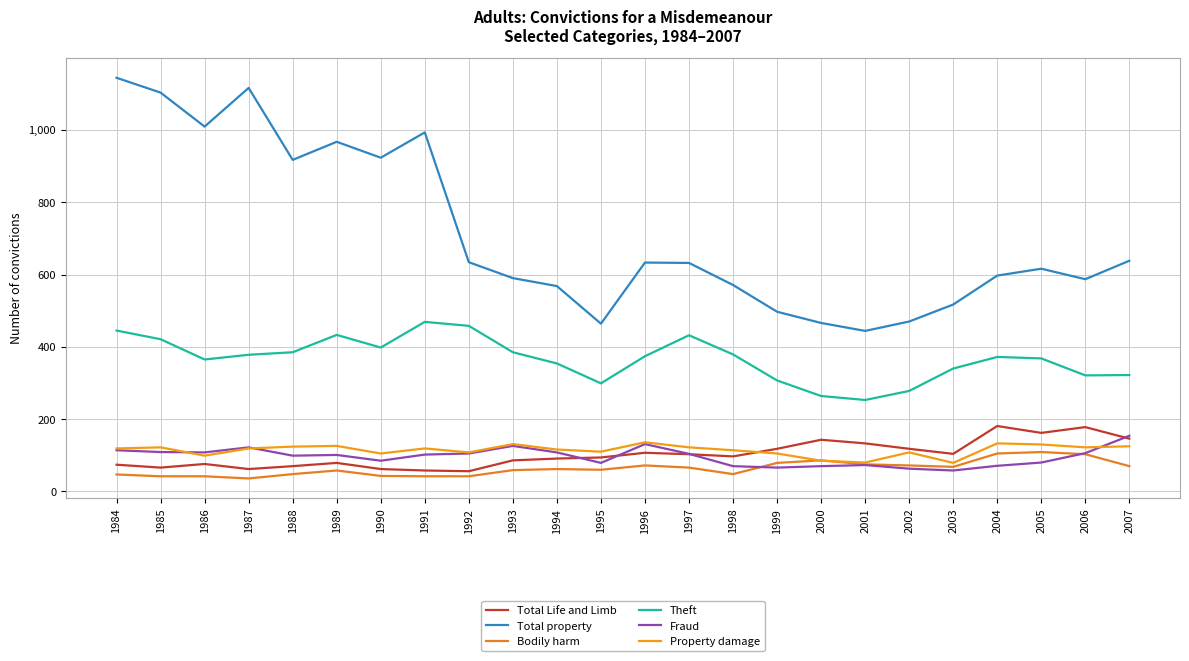

Count the number of data series in this chart.

6